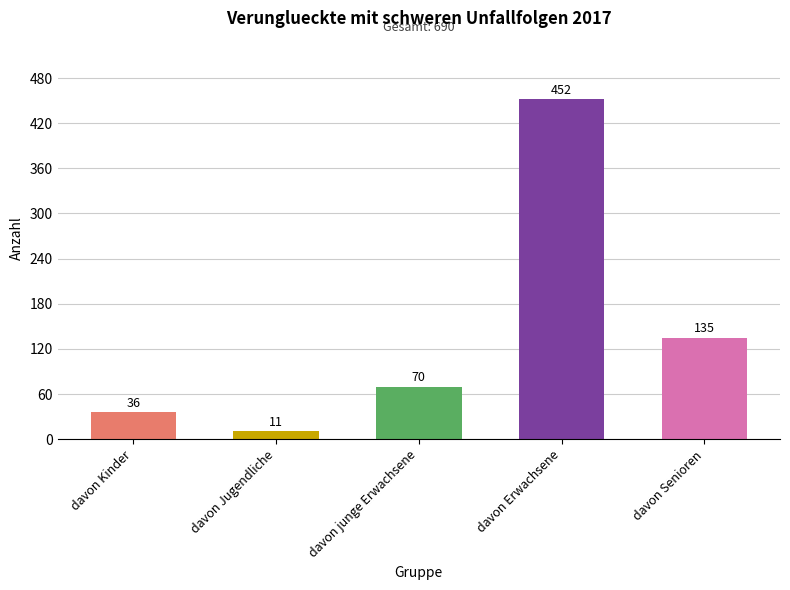

What is the difference between the values at davon Senioren and davon Jugendliche?

124